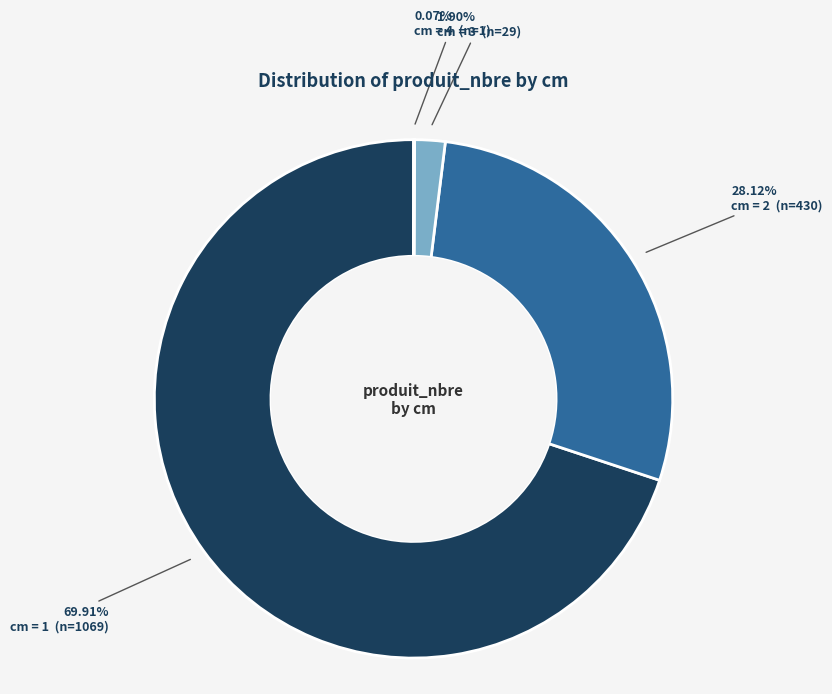

To the nearest percent, what is the difference between the largest and smallest slice percentages?

70%